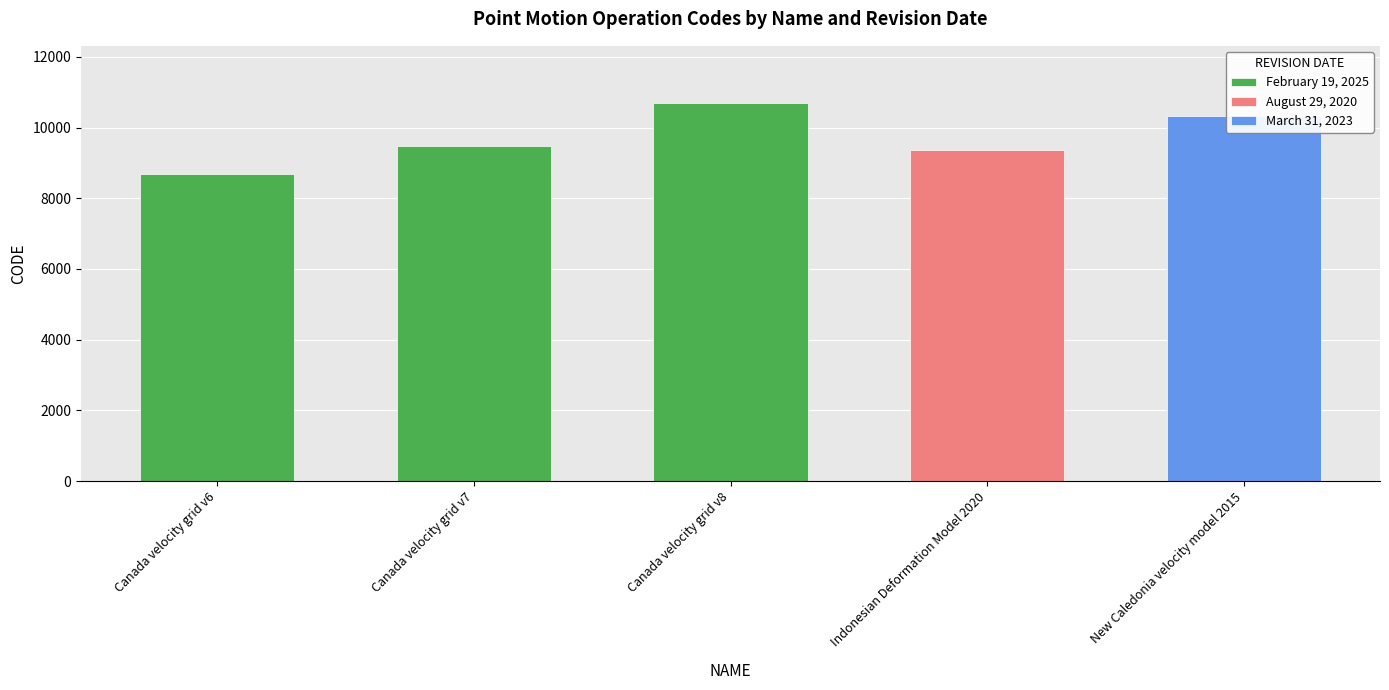

The chart shows a value of 8676 at Canada velocity grid v6. True or false?

True